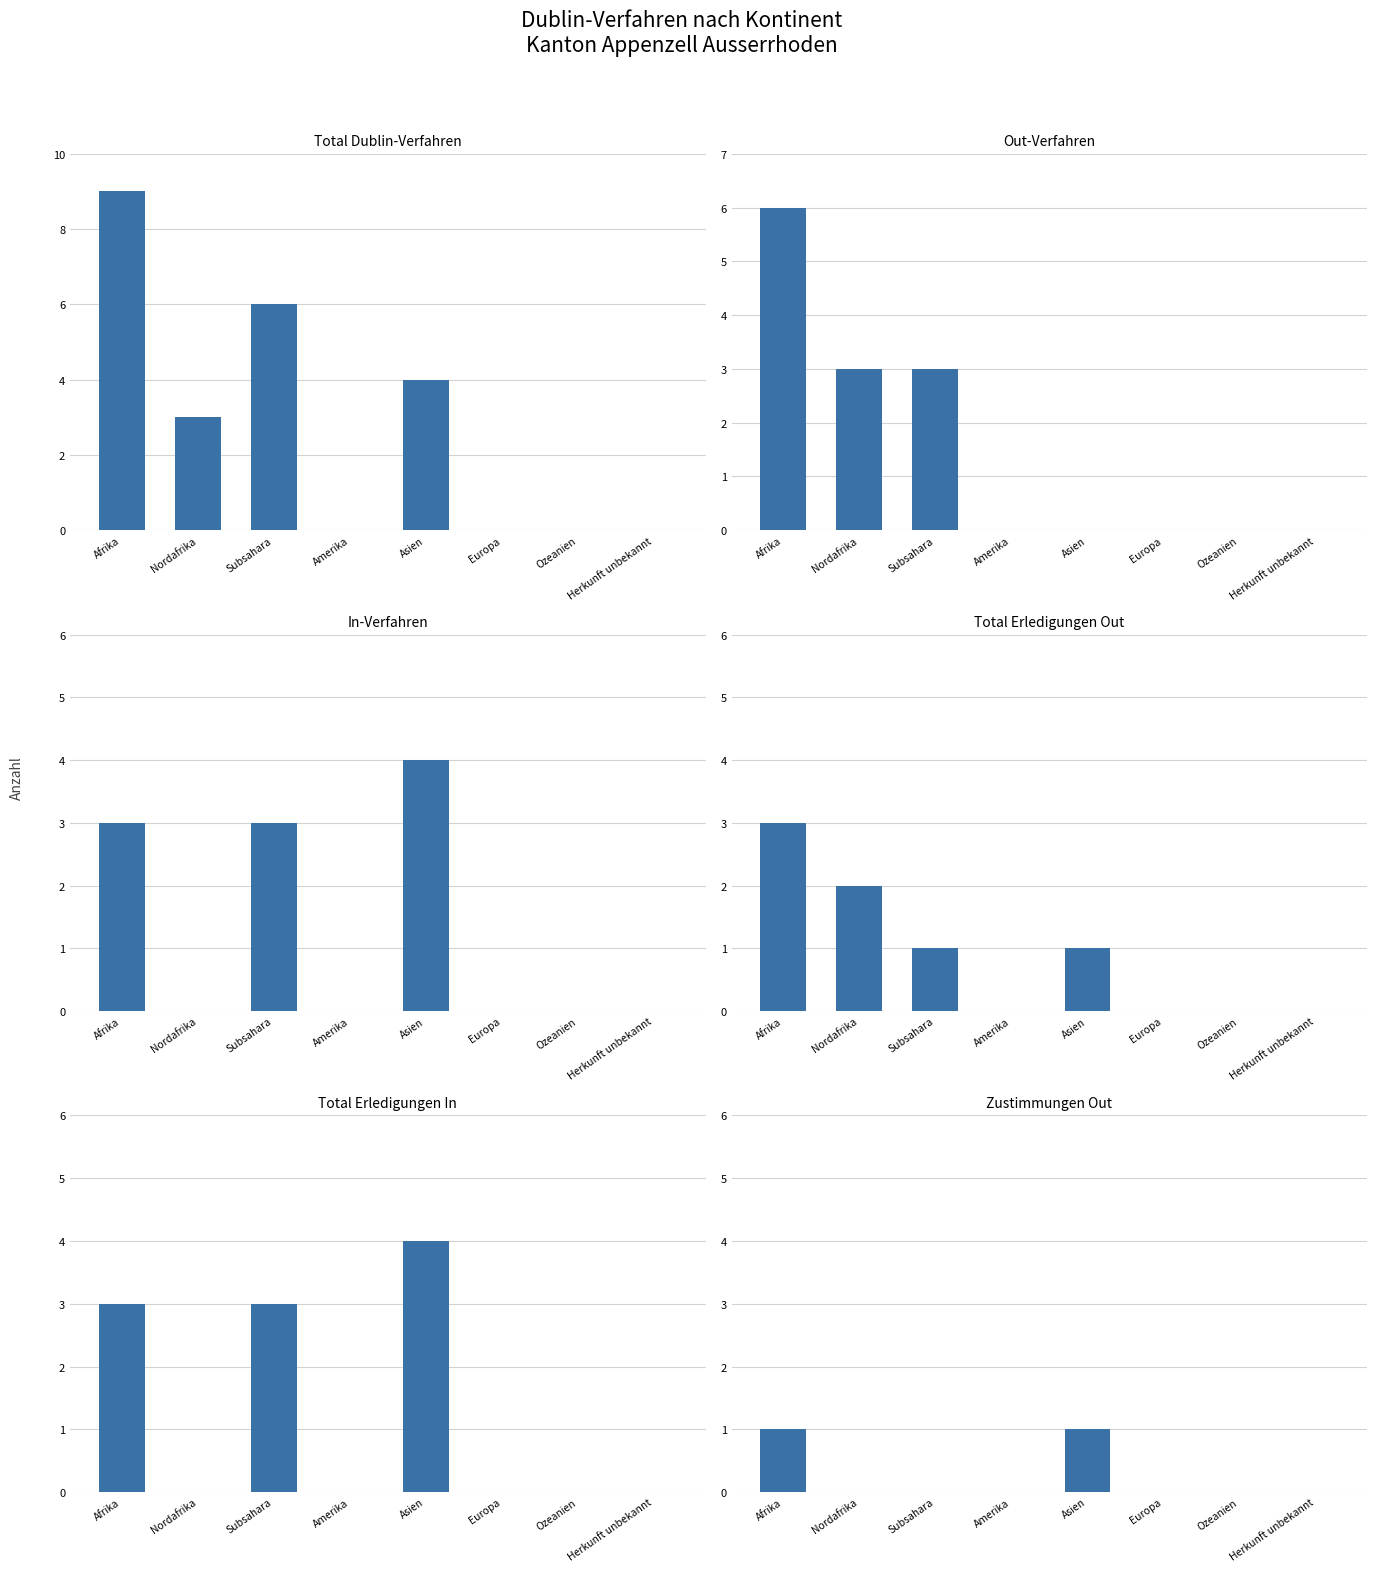

What is the label of the 5th bar from the left?

Asien